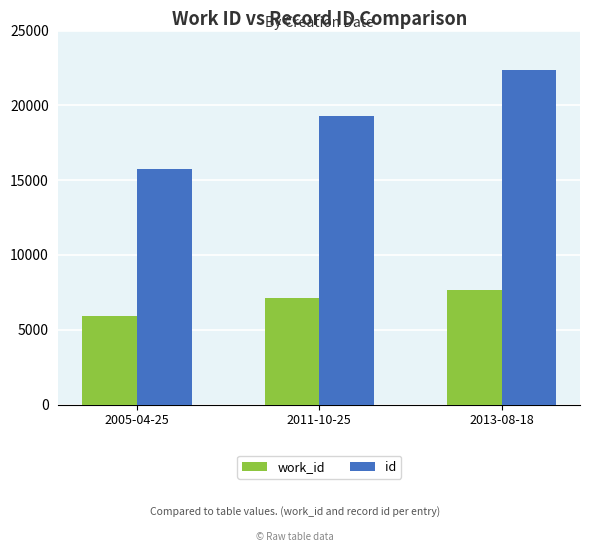

What are all the series names shown in the legend?

work_id, id